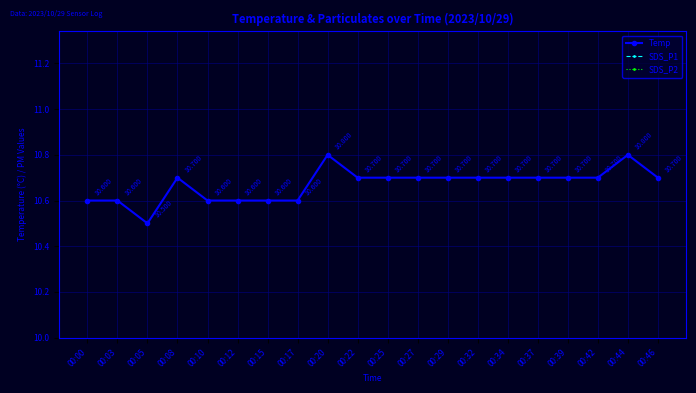

Which label corresponds to the smallest value in the chart?

00:05